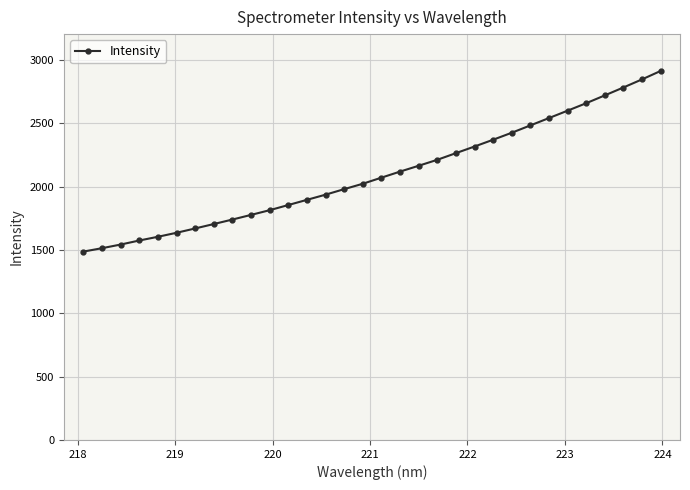

What is the sum of all values?

67250.1